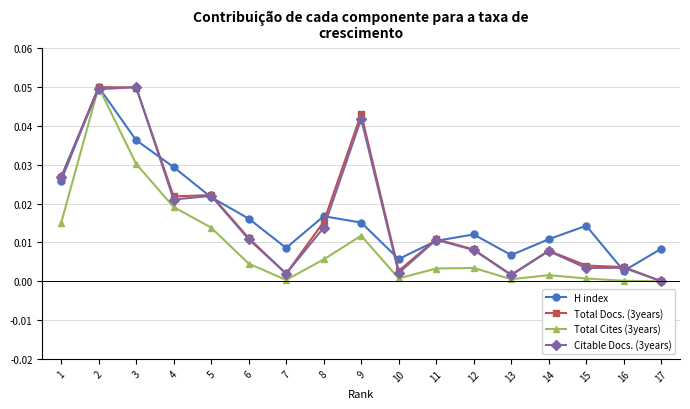

The H index series shows 0.0 at 6. True or false?

True